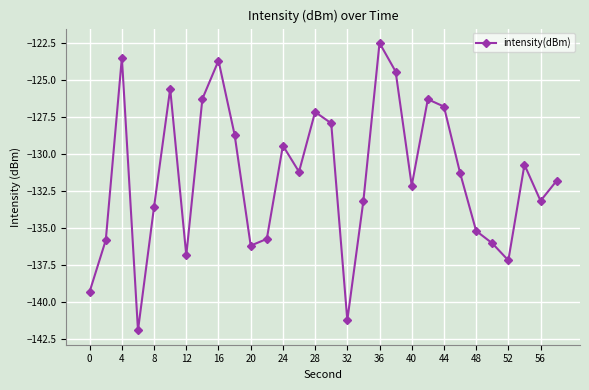

How many interior local valleys (lower than both neighbors) does the data have?

8